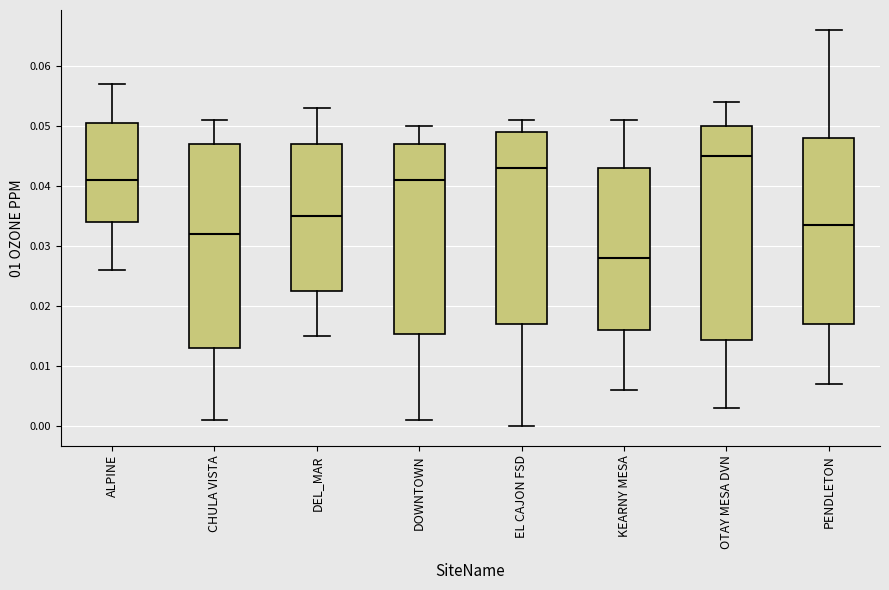

Where does the median line of the box for CHULA VISTA sit on the y-axis? The values are not printed on the chart, so give them approximately, as read against the axis.

0.032